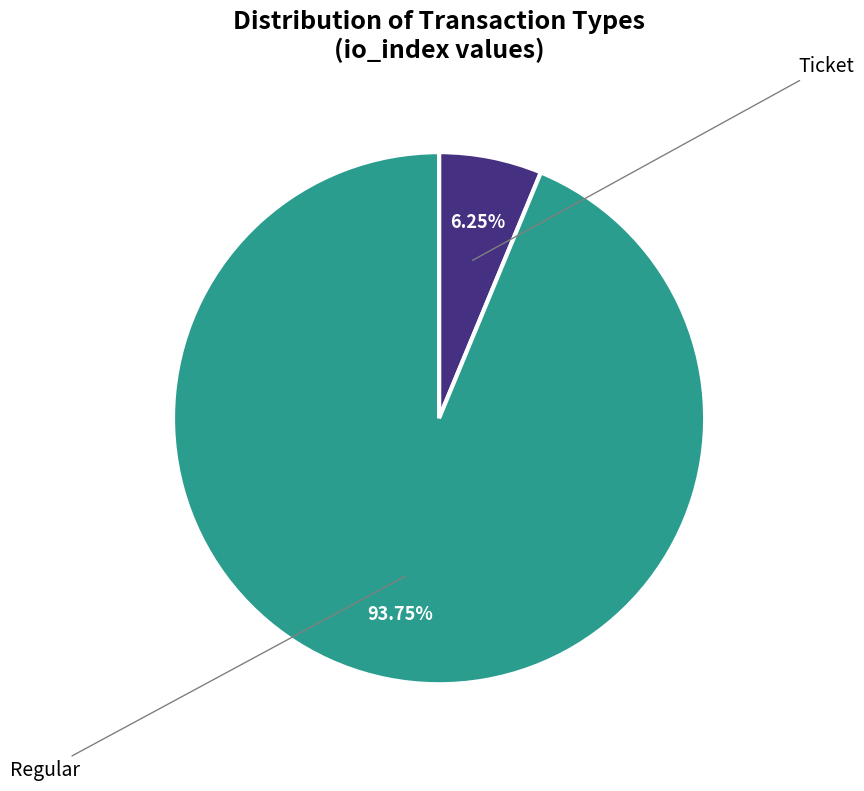

Is there a majority slice in this chart?

Yes